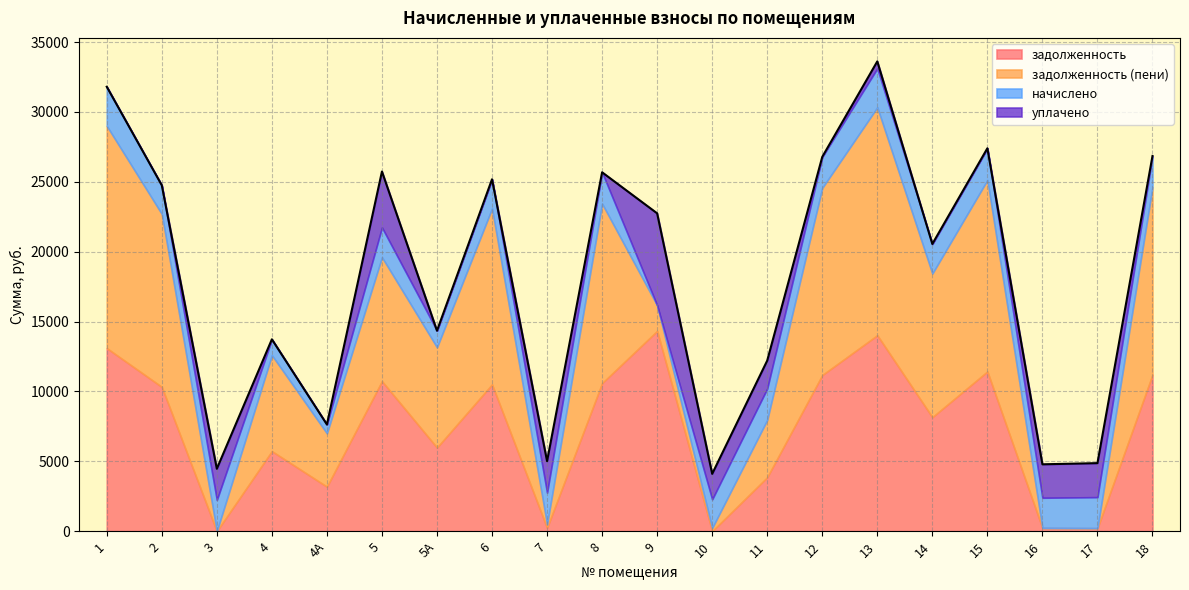

What are all the series names shown in the legend?

задолженность, задолженность (пени), начислено, уплачено